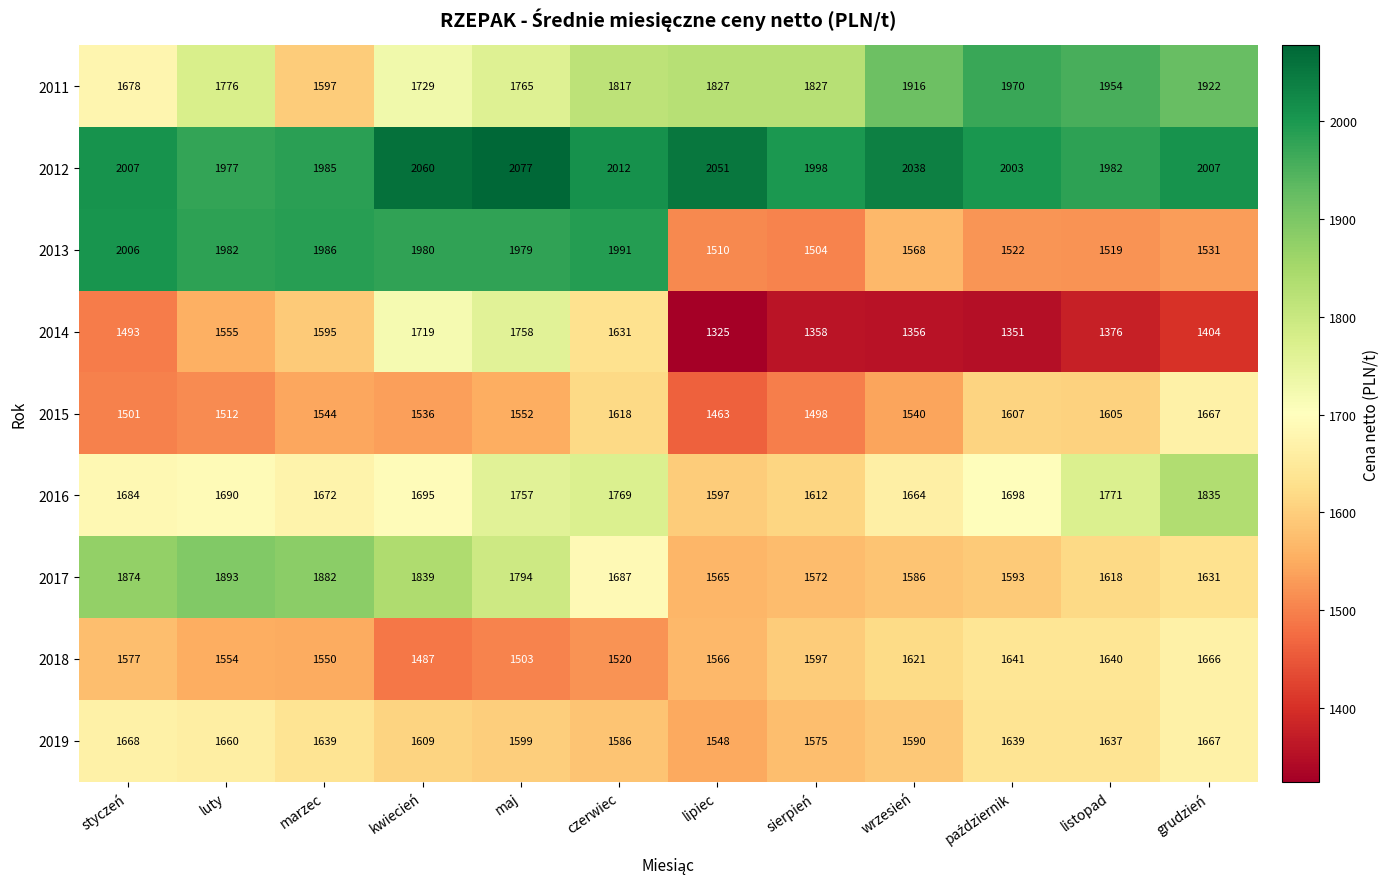

What is the average value of the 2019 series?

1618